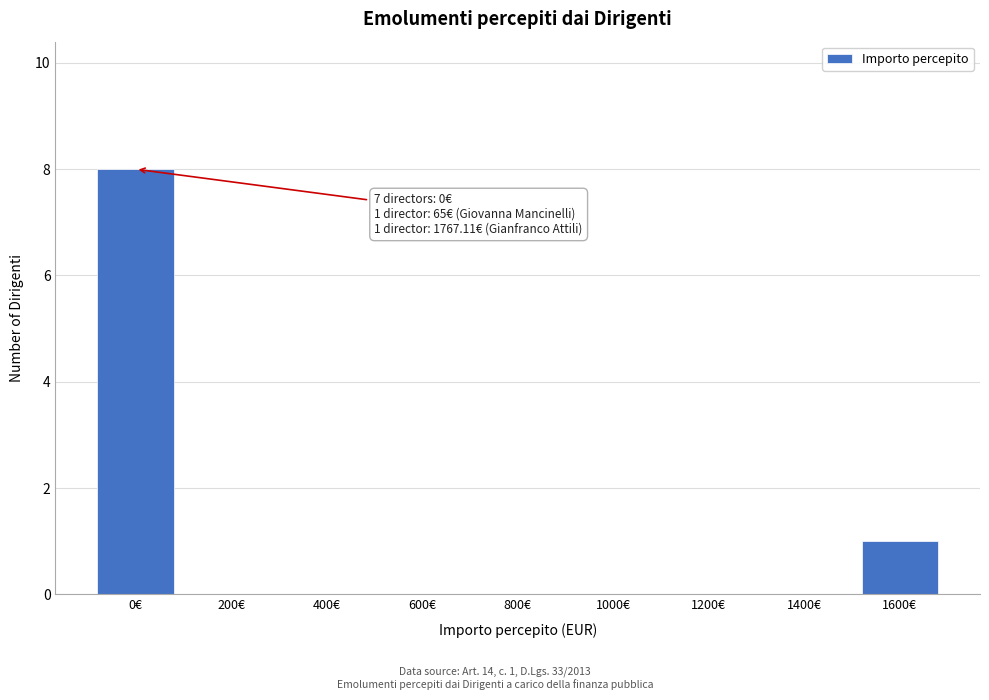

Reading left to right, list all the values displayed in this chart.

0€=8	200€=0	400€=0	600€=0	800€=0	1000€=0	1200€=0	1400€=0	1600€=1